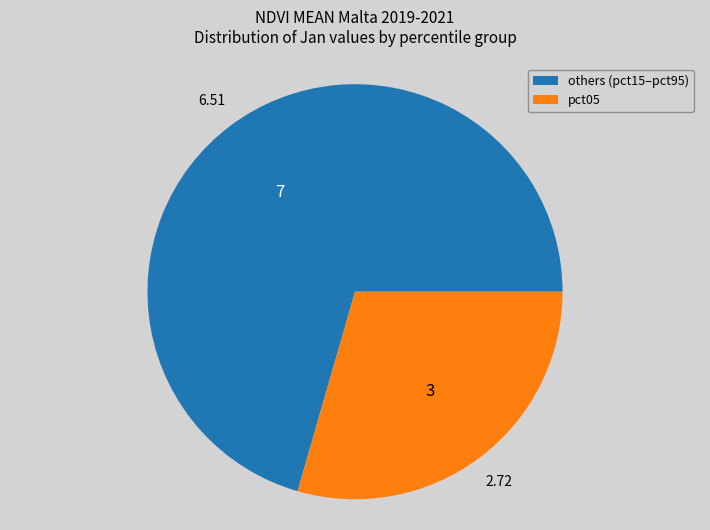

Is there any slice that represents more than half of the pie?

Yes